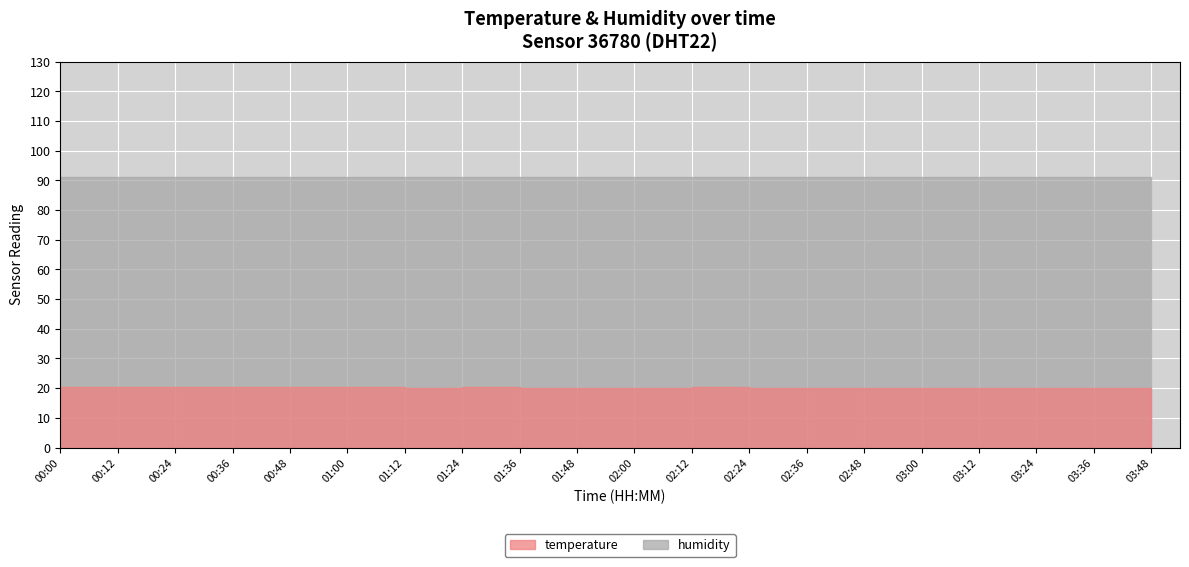

Reading left to right, transcribe all the data shown in this chart.

temperature: 20.3	20.3	20.3	20.3	20.3	20.3	20.2	20.3	20.2	20.2	20.2	20.3	20.2	20.2	20.2	20.1	20.1	20.1	20.1	20.1
humidity: 91.1	91.1	91.1	91.0	91.0	91.3	91.1	91.1	91.0	91.1	91.1	91.0	91.0	91.0	91.0	91.0	91.0	91.1	91.1	91.1